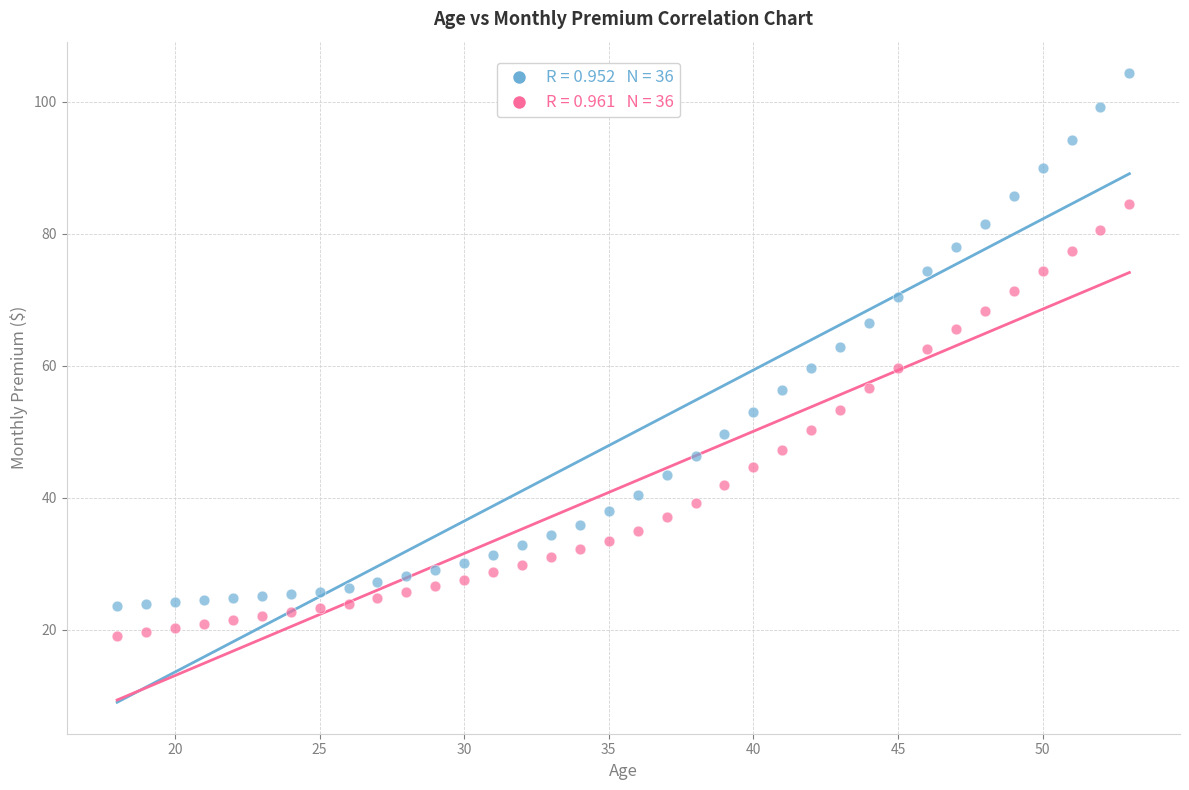

Across all data points, what is the range of X values (max minus min)?

35.0